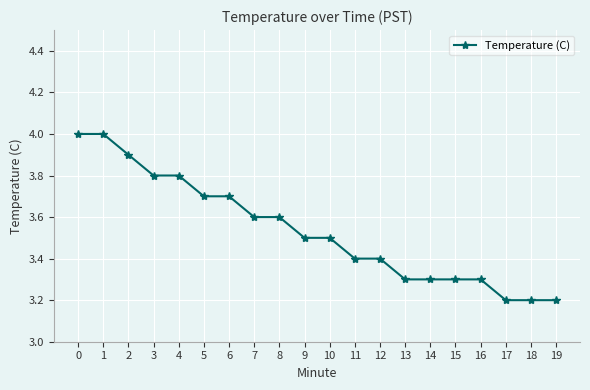

Count the values in the range 3 to 4.

20